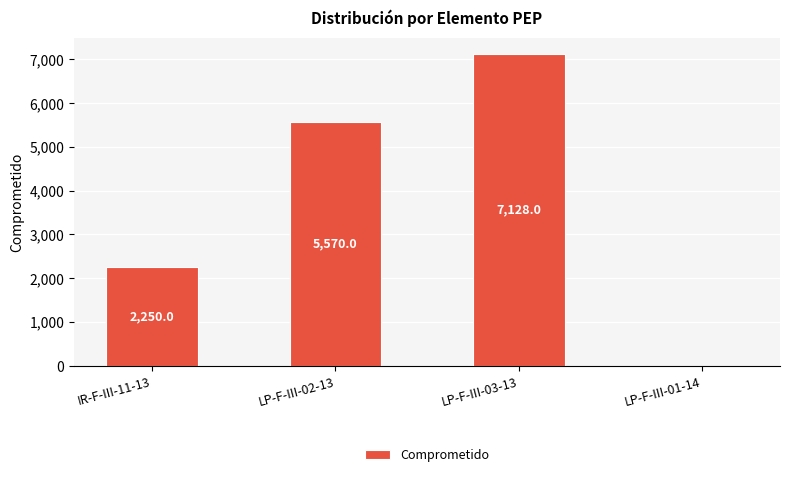

Is it true that the value at LP-F-III-03-13 is 2499?

False